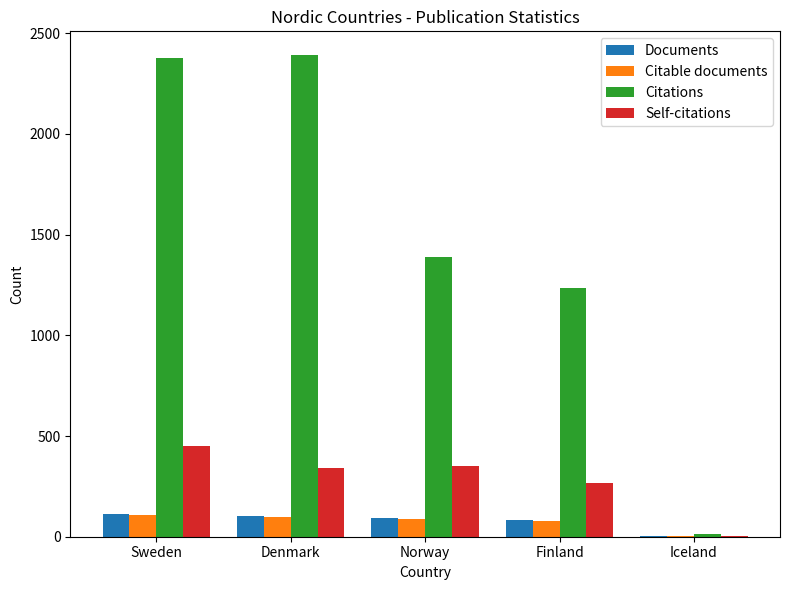

What is the approximate value of Citable documents at Finland?

80